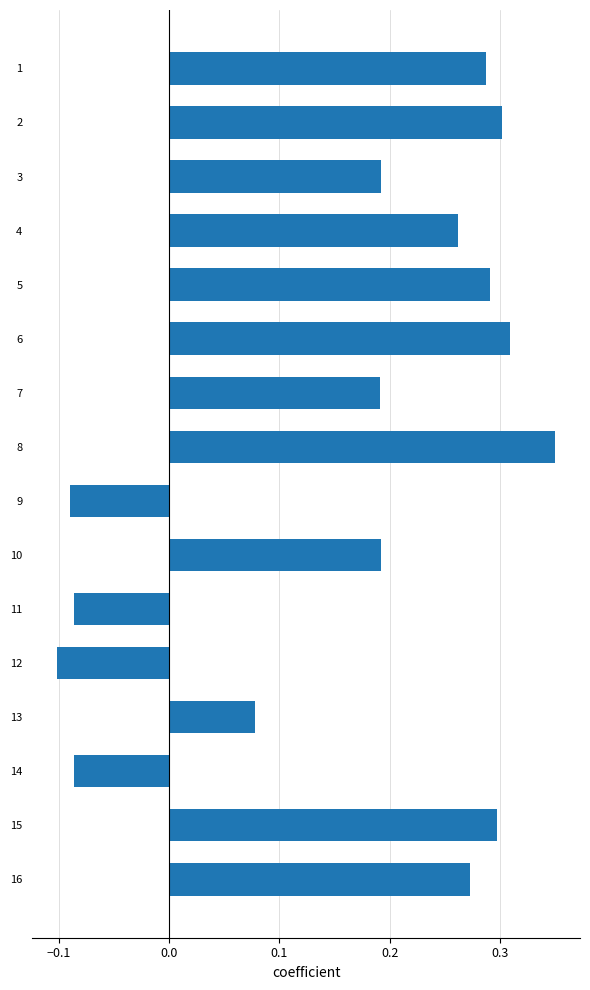

Which has a higher value, 7 or 5?

5